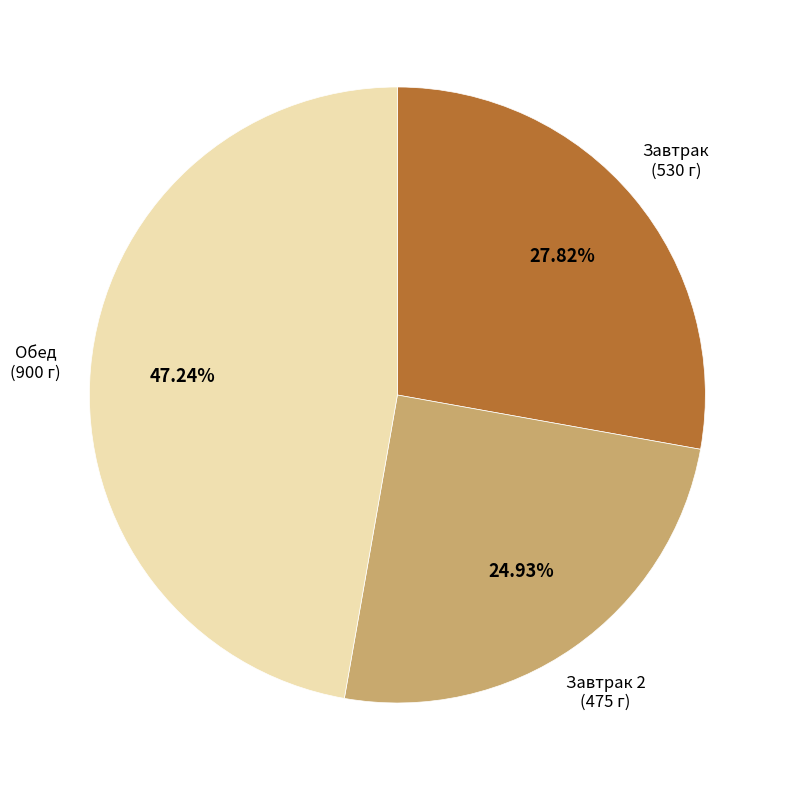

Does any single category account for the majority?

No